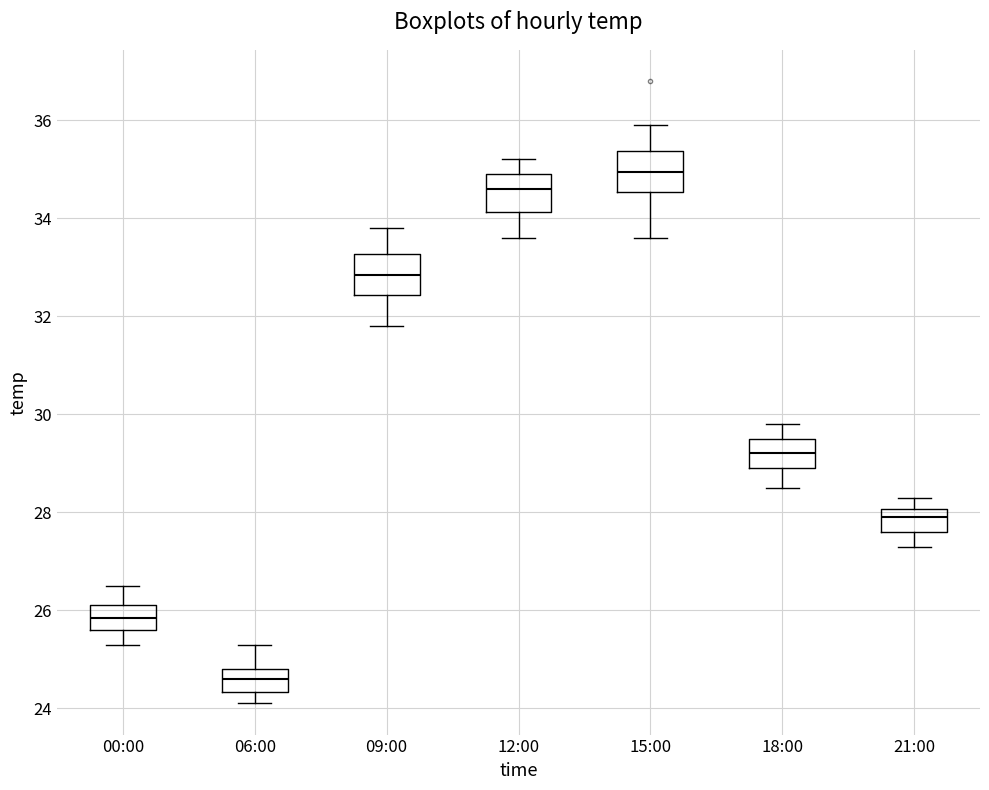

Where does the lower whisker of the box for 12:00 end on the y-axis? The values are not printed on the chart, so give them approximately, as read against the axis.

33.6